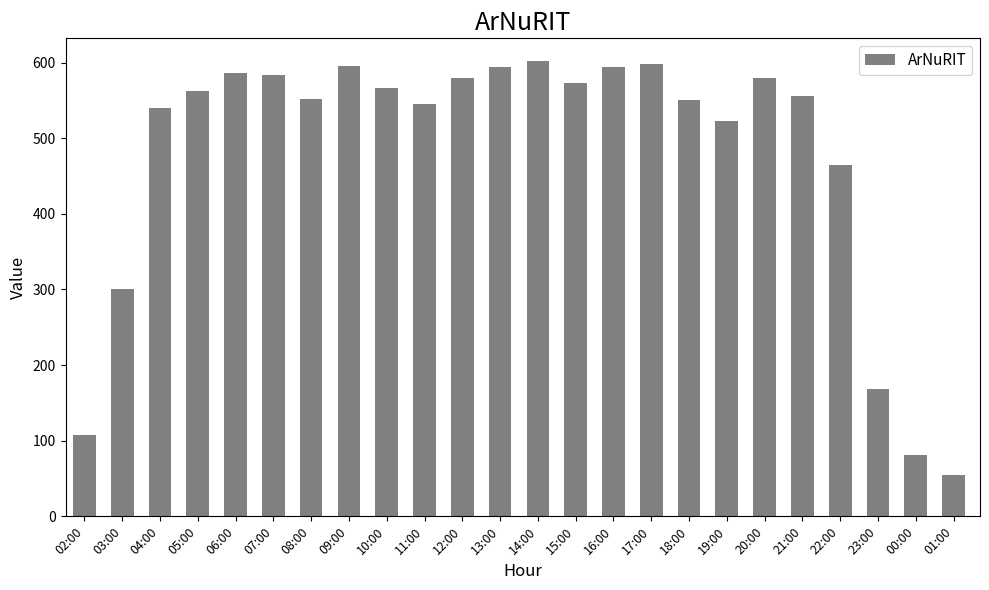

Is it true that the value at 17:00 is 598?

True